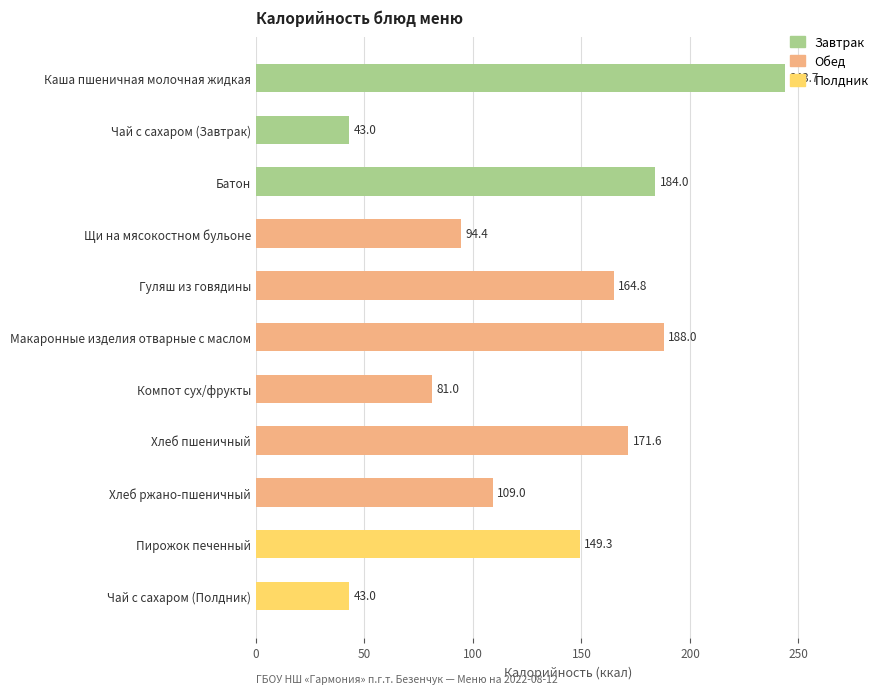

What is the maximum value shown in the chart?

243.7